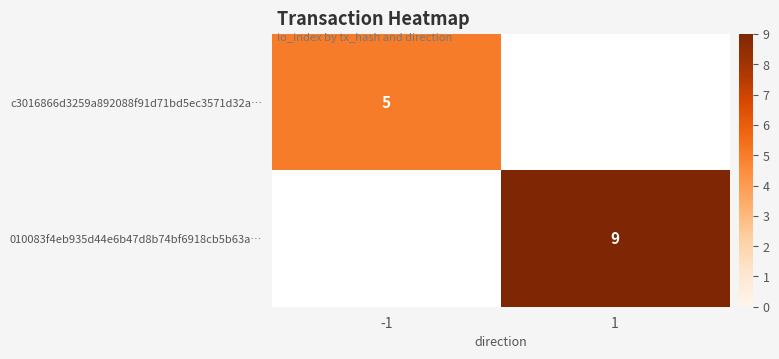

Is the value of c3016866d3259a892088f91d71bd5ec3571d32a… at -1 greater than the value of 010083f4eb935d44e6b47d8b74bf6918cb5b63a… at 1?

No